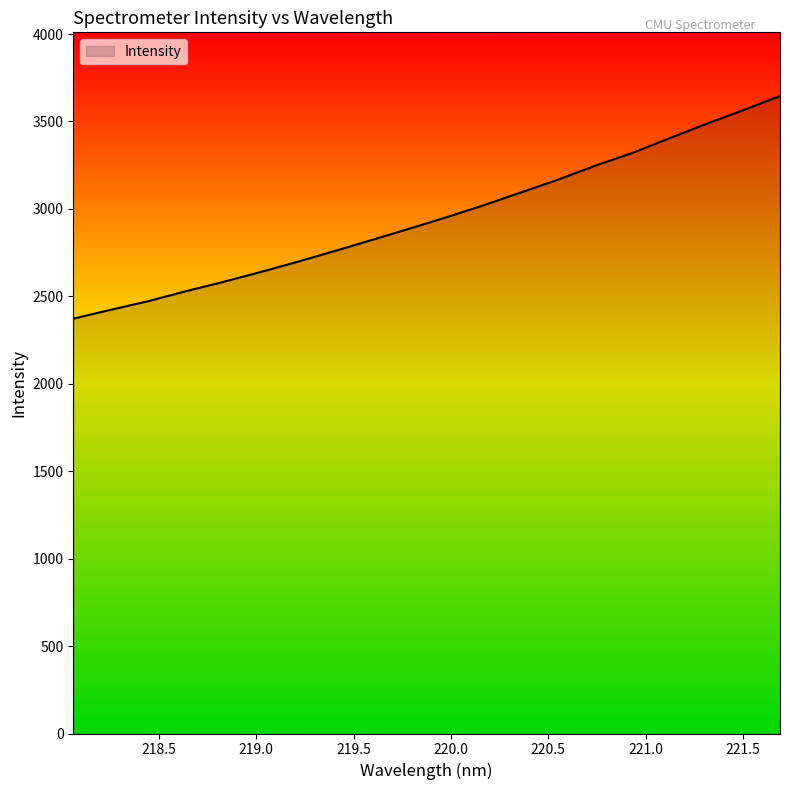

What is the greatest value displayed?

3645.3